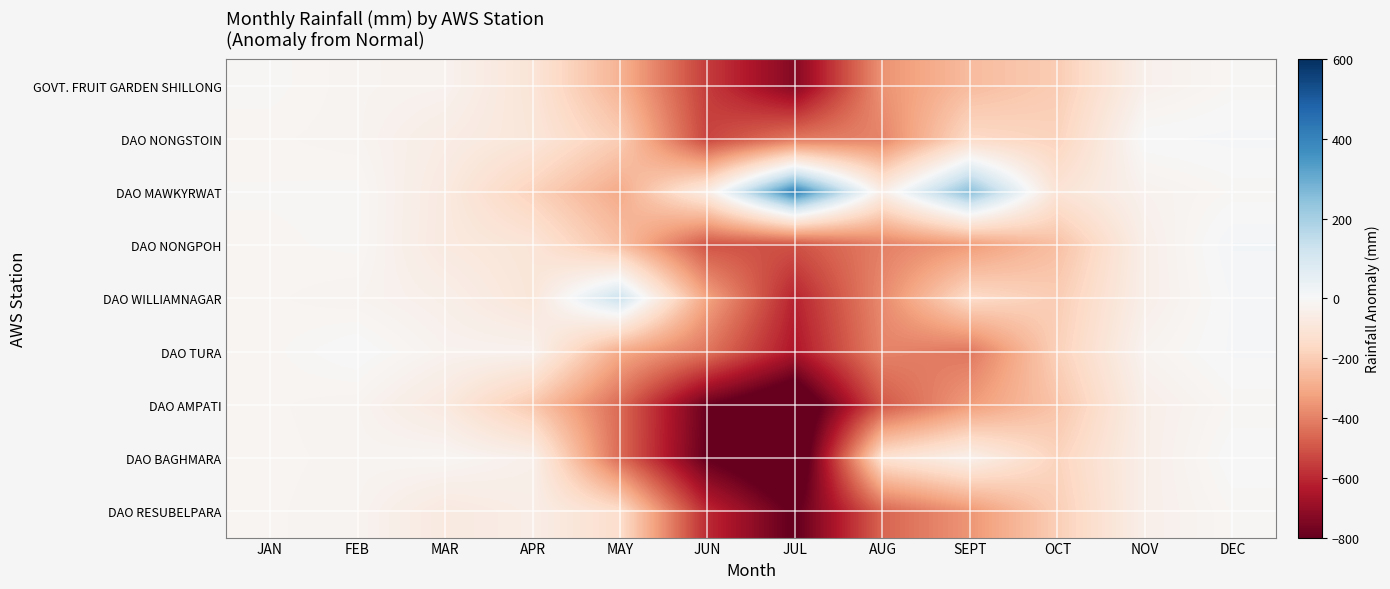

At JAN, list the series in order from largest to smallest.

GOVT. FRUIT GARDEN SHILLONG, DAO MAWKYRWAT, DAO NONGPOH, DAO TURA, DAO BAGHMARA, DAO NONGSTOIN, DAO WILLIAMNAGAR, DAO AMPATI, DAO RESUBELPARA